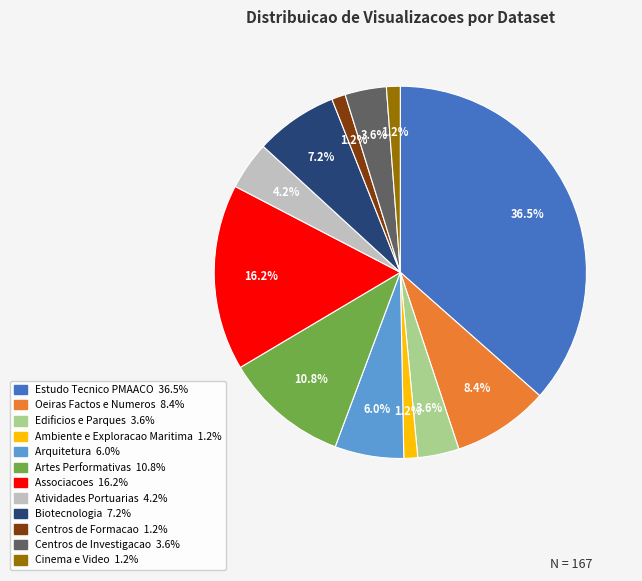

To the nearest percent, what is the difference between the largest and smallest slice percentages?

35%